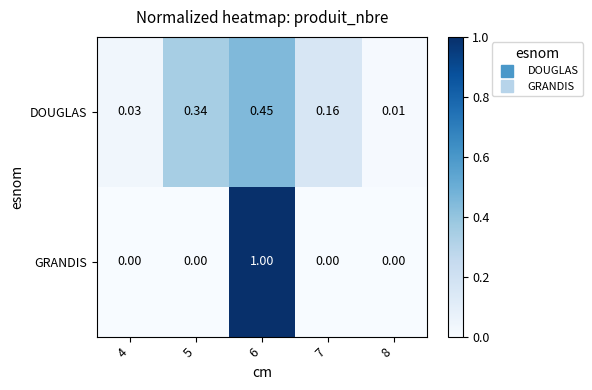

Is the value of DOUGLAS at 4 greater than the value of GRANDIS at 7?

Yes